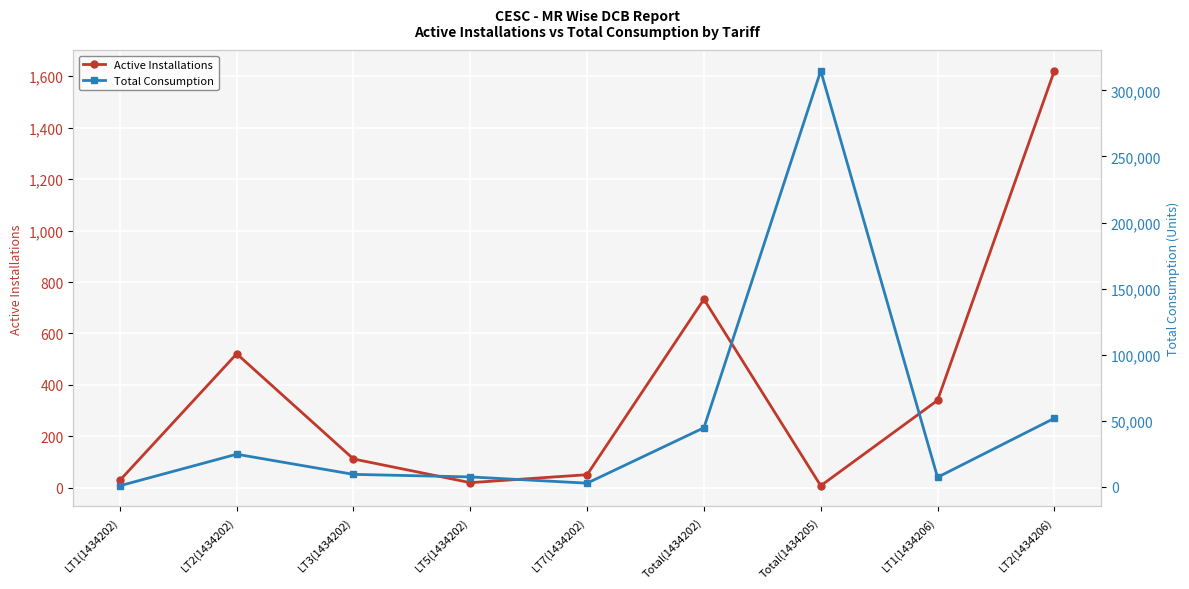

True or false: Active Installations and Total Consumption cross at least once.

False